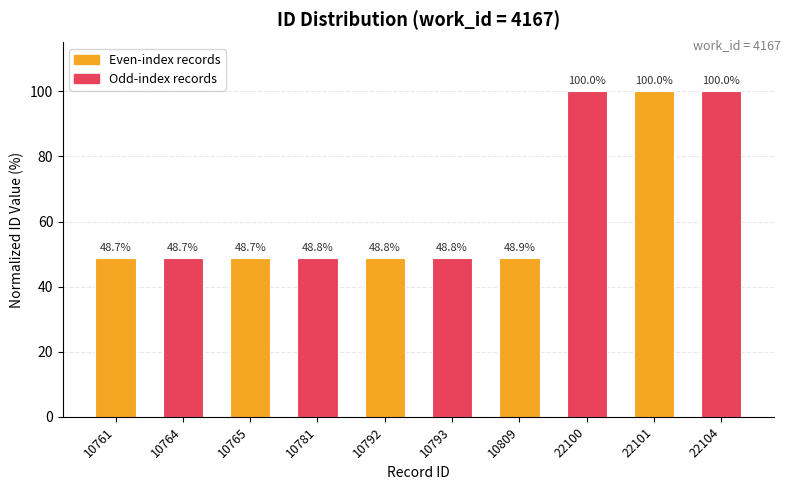

Where is the data nearest to the value 74?

10809